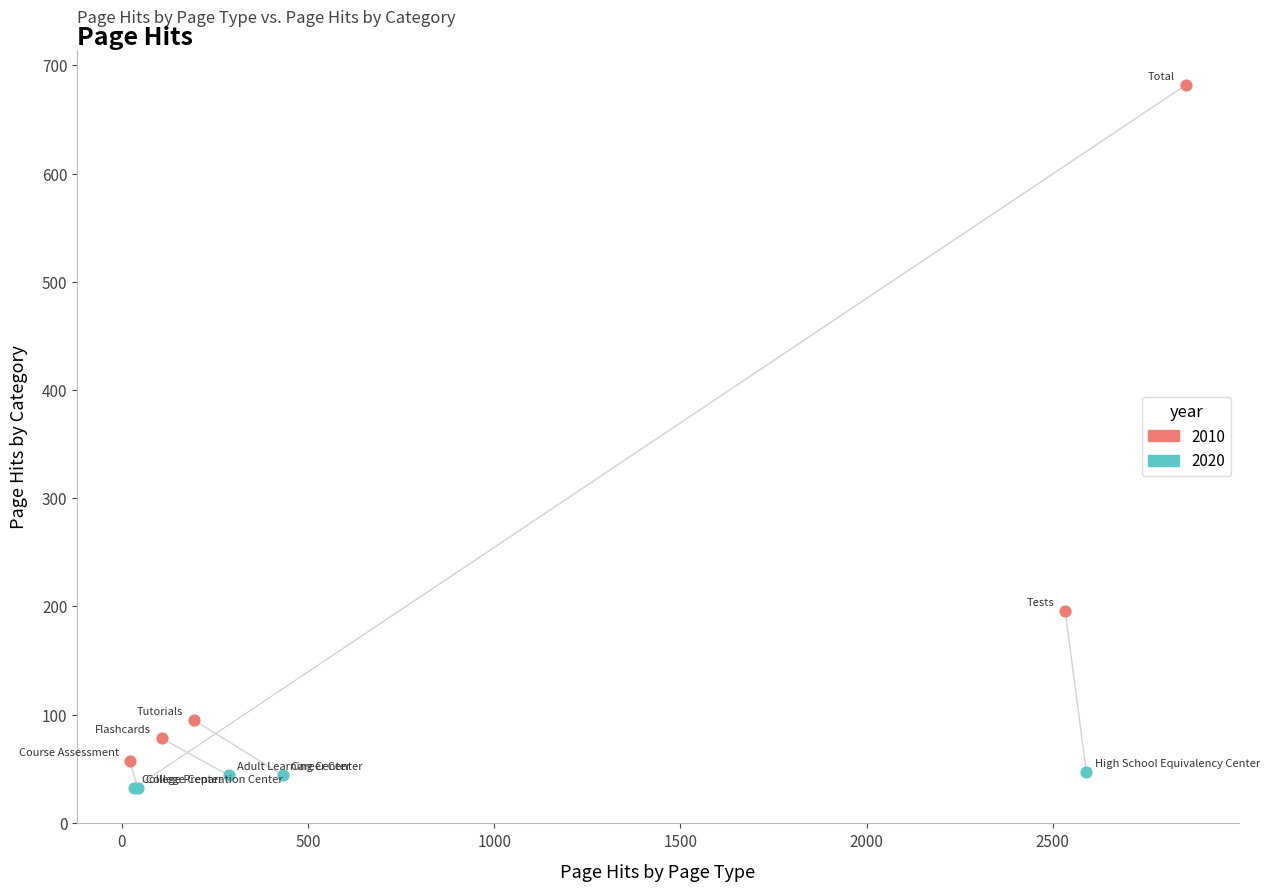

What are all the series names shown in the legend?

2010, 2020